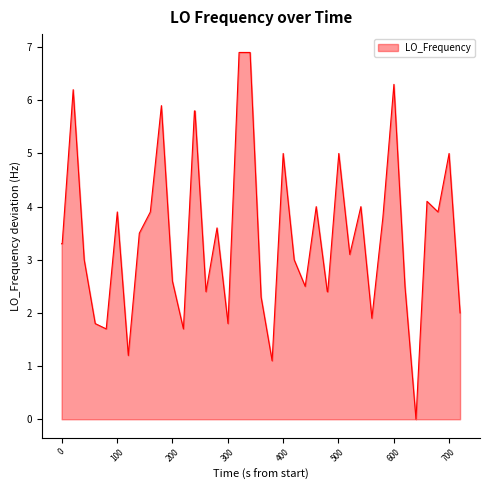

What is the maximum value shown in the chart?

6.9